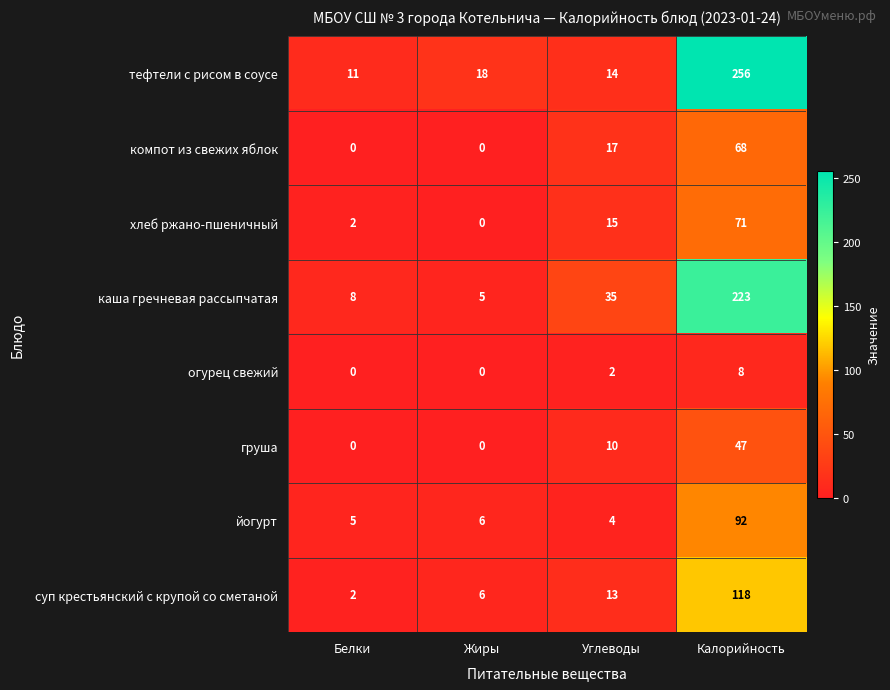

What is the greatest value displayed?

256